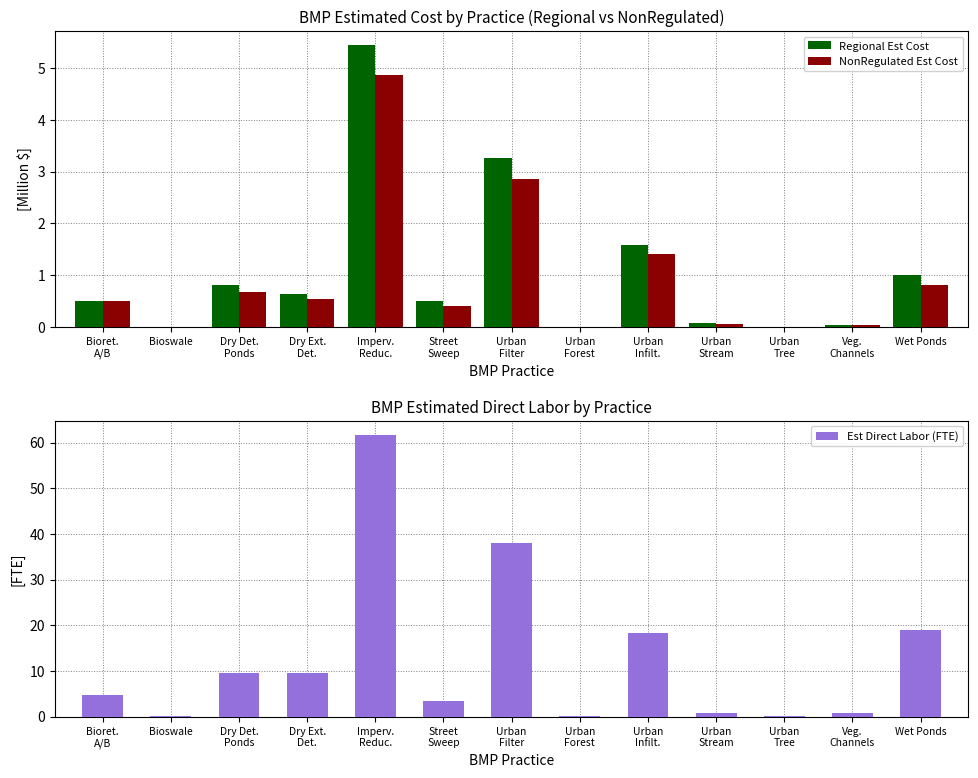

Which series has the largest total across all categories?

Est Direct Labor (FTE)